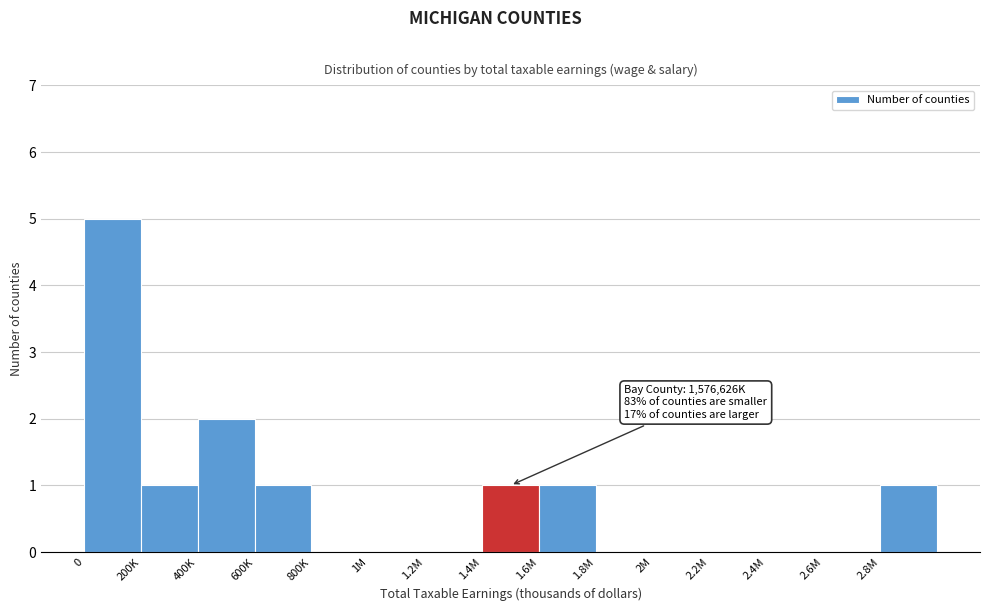

Reading left to right, what are all the values shown in this chart?

0=5	200K=1	400K=2	600K=1	800K=0	1M=0	1.2M=0	1.4M=1	1.6M=1	1.8M=0	2M=0	2.2M=0	2.4M=0	2.6M=0	2.8M=1